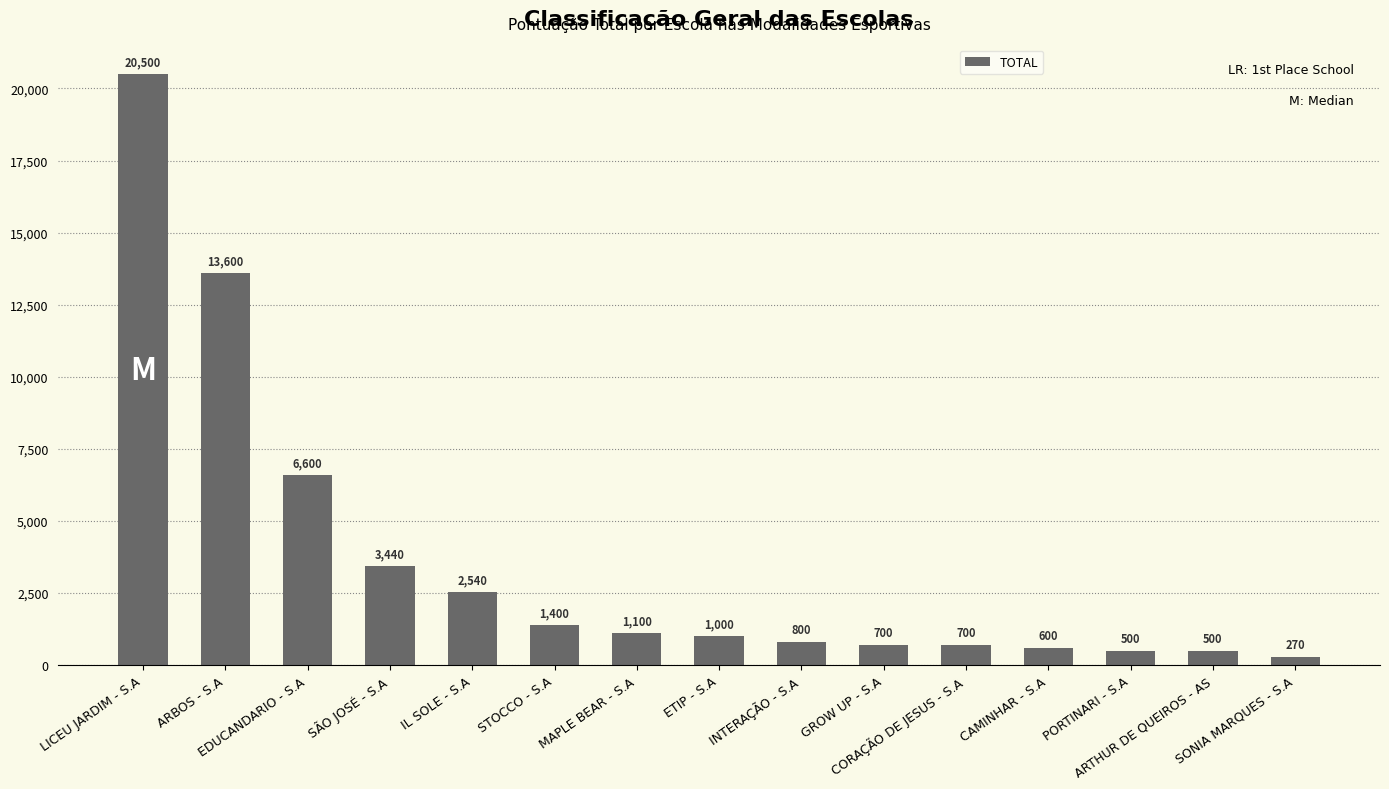

Count the number of data series in this chart.

1